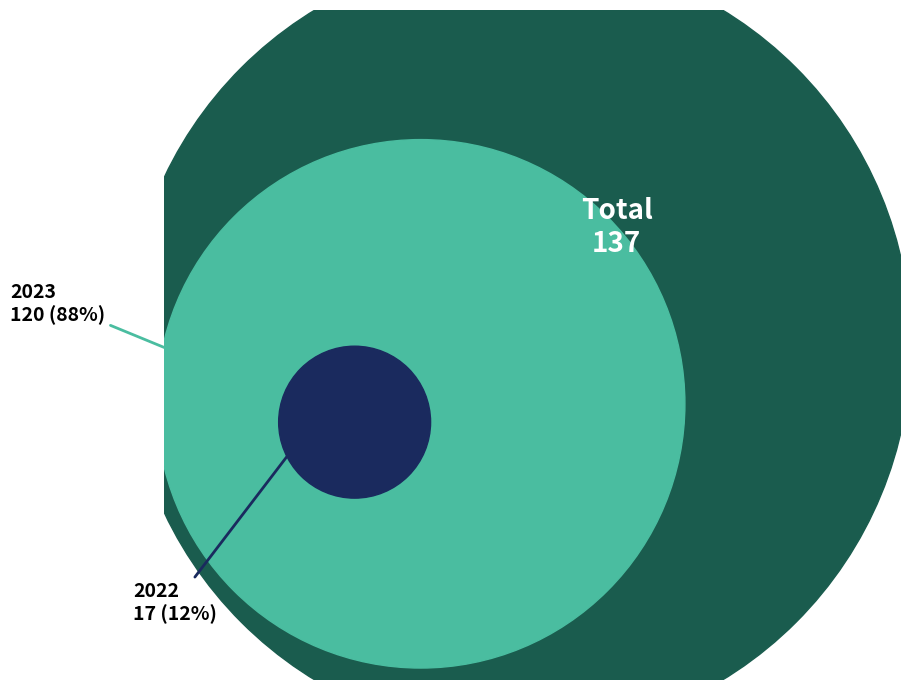

To the nearest percent, what percentage of the pie is 2023?

88%